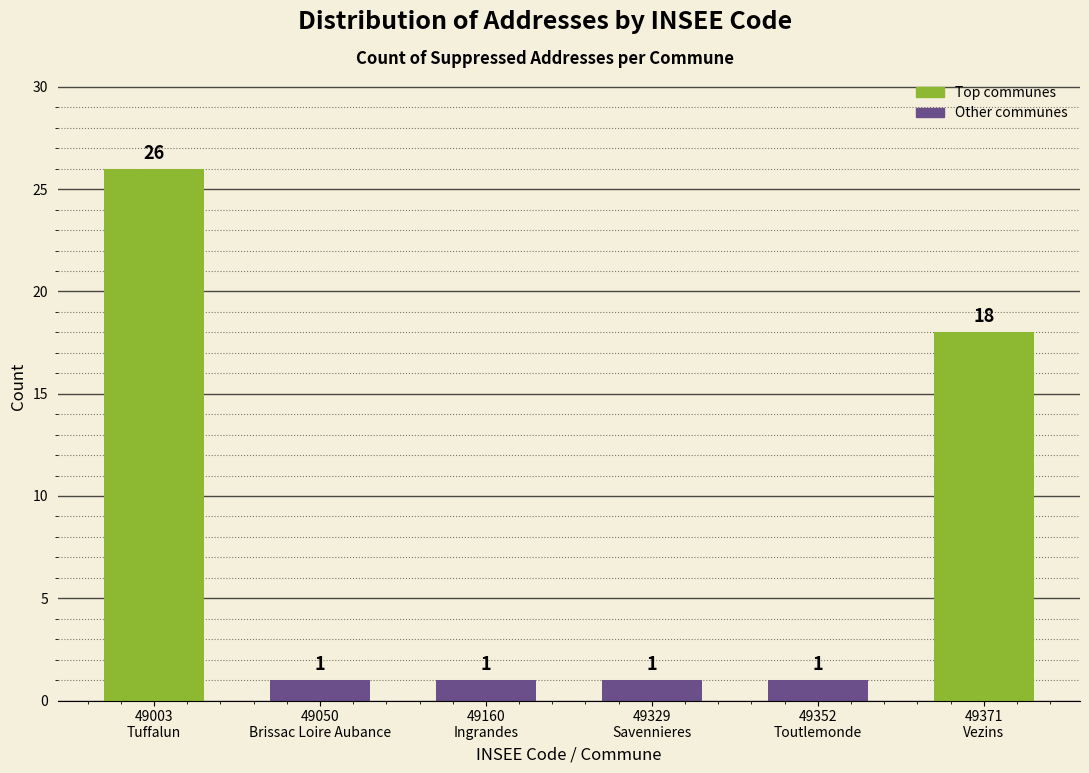

Reading right to left, transcribe all the data shown in this chart.

18	1	1	1	1	26